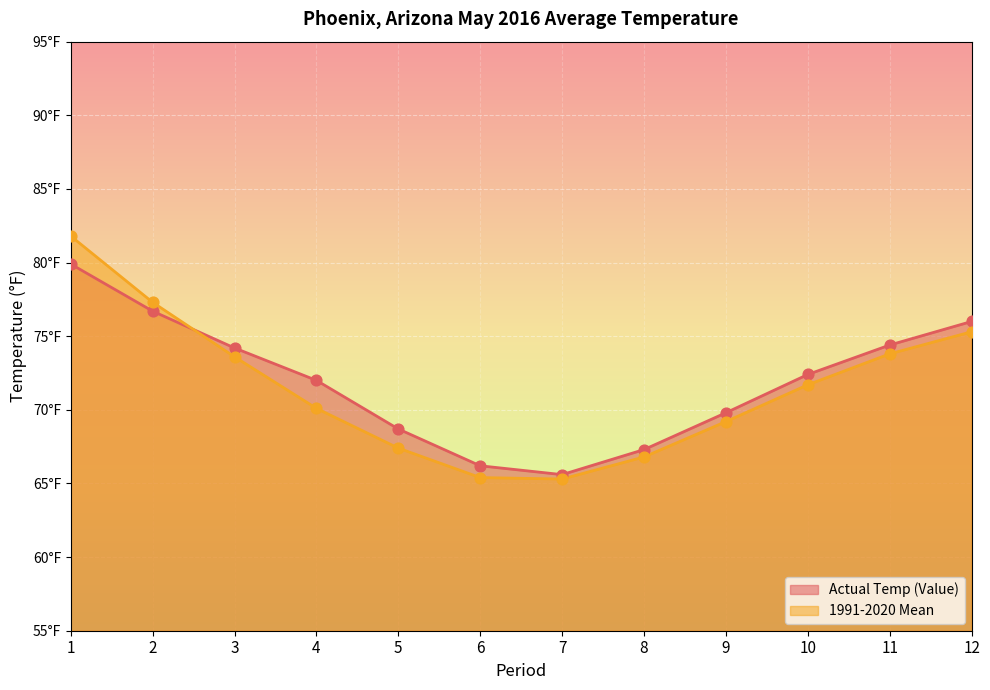

Is the value of Actual Temp (Value) at 8 greater than the value of 1991-2020 Mean at 5?

No